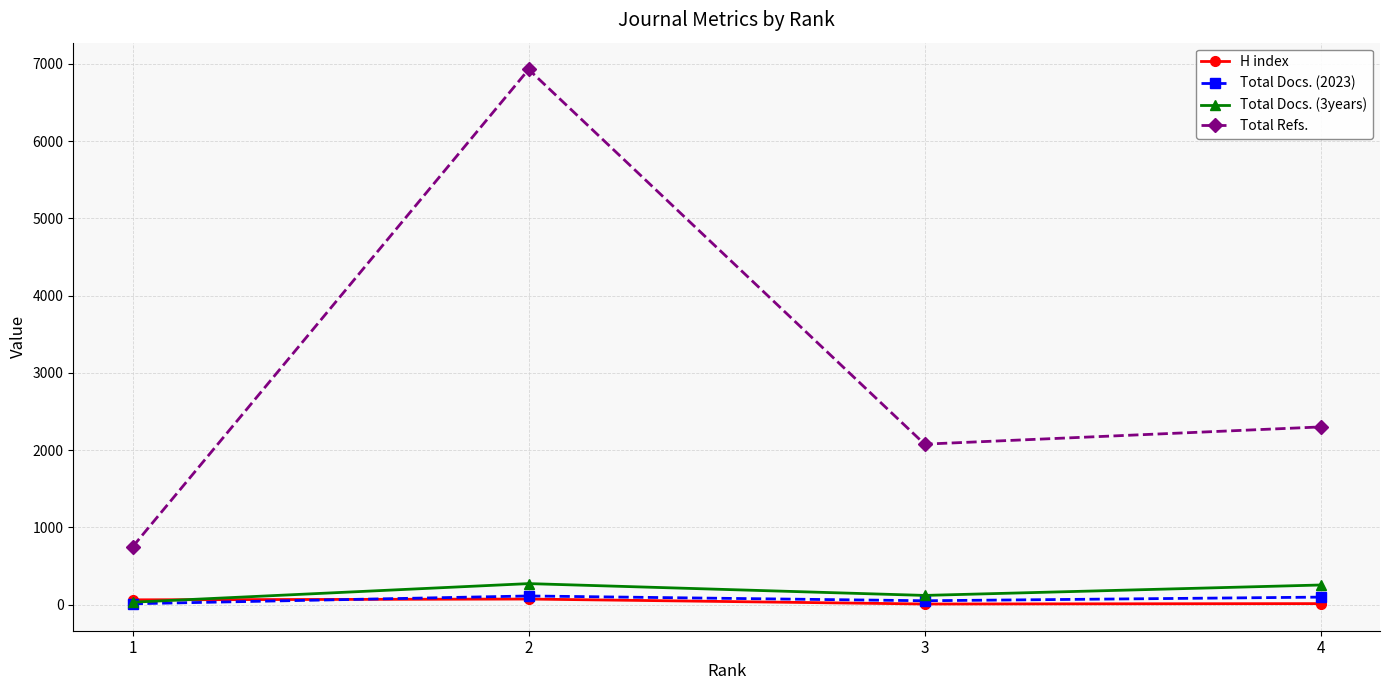

Is the value of H index at 4 greater than the value of Total Docs. (2023) at 4?

No